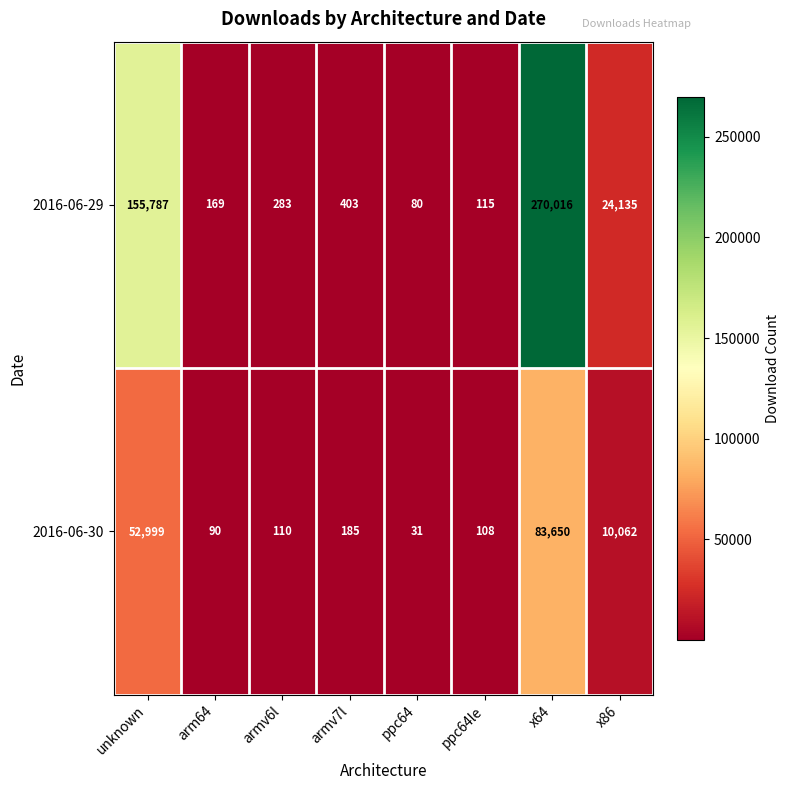

Where does the 2016-06-29 series first go above 403?

unknown